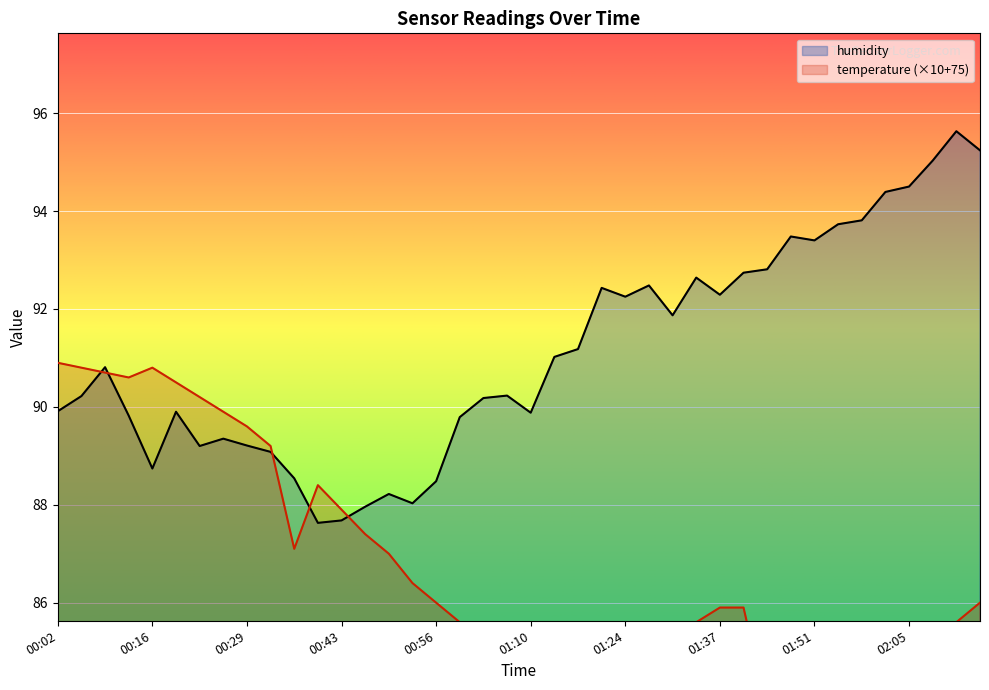

At which category is the sum across all series the highest?

00:09